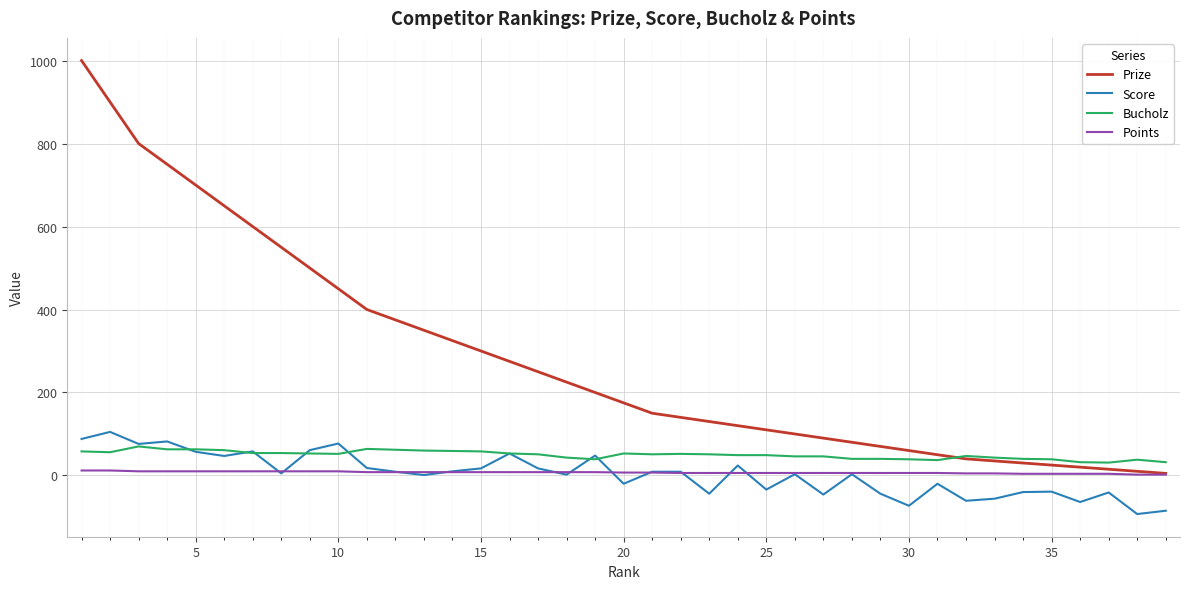

Which series has the largest range (max minus min)?

Prize